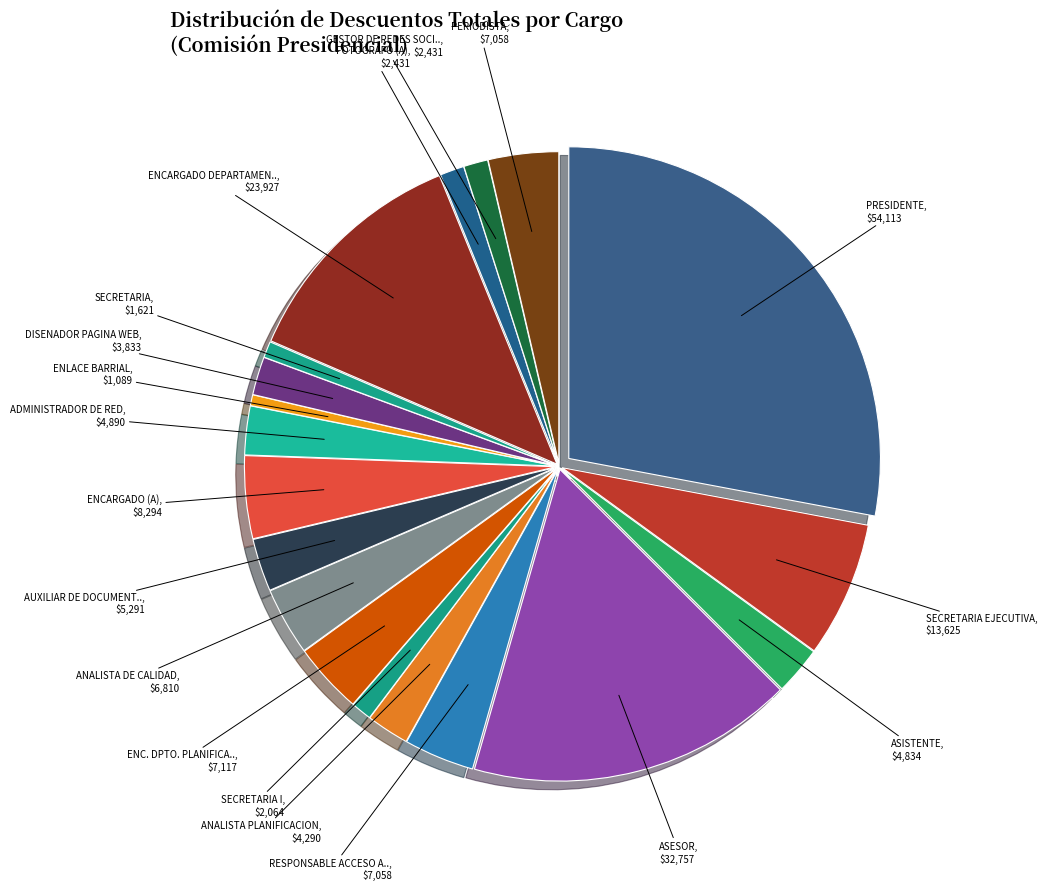

Which category has the smallest portion of the pie?

ENLACE BARRIAL